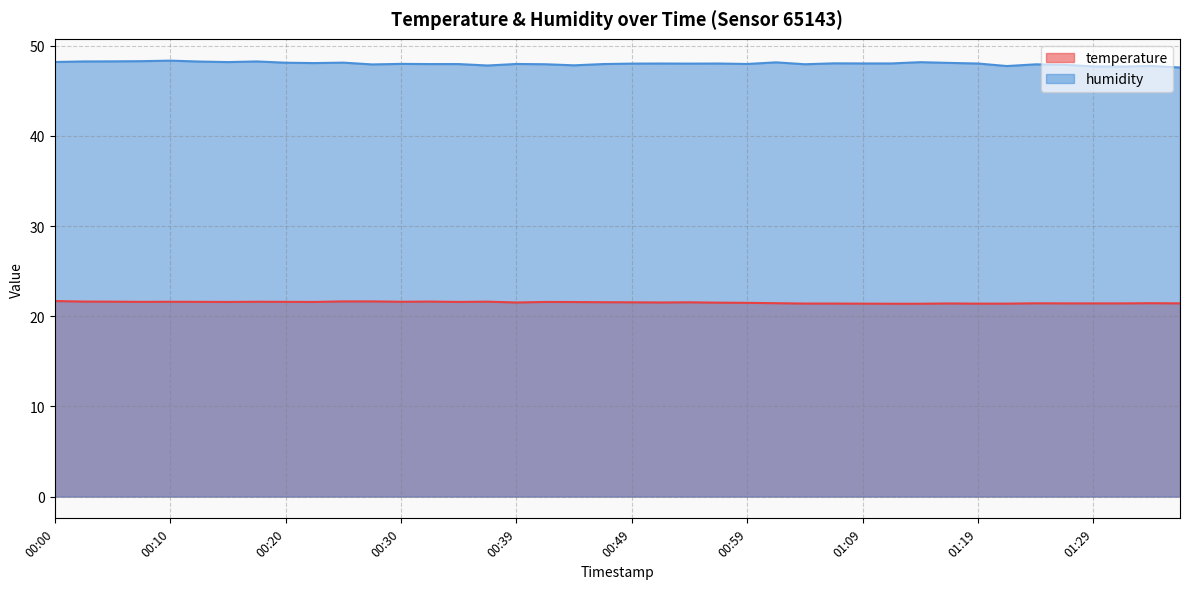

True or false: humidity and temperature cross at least once.

False